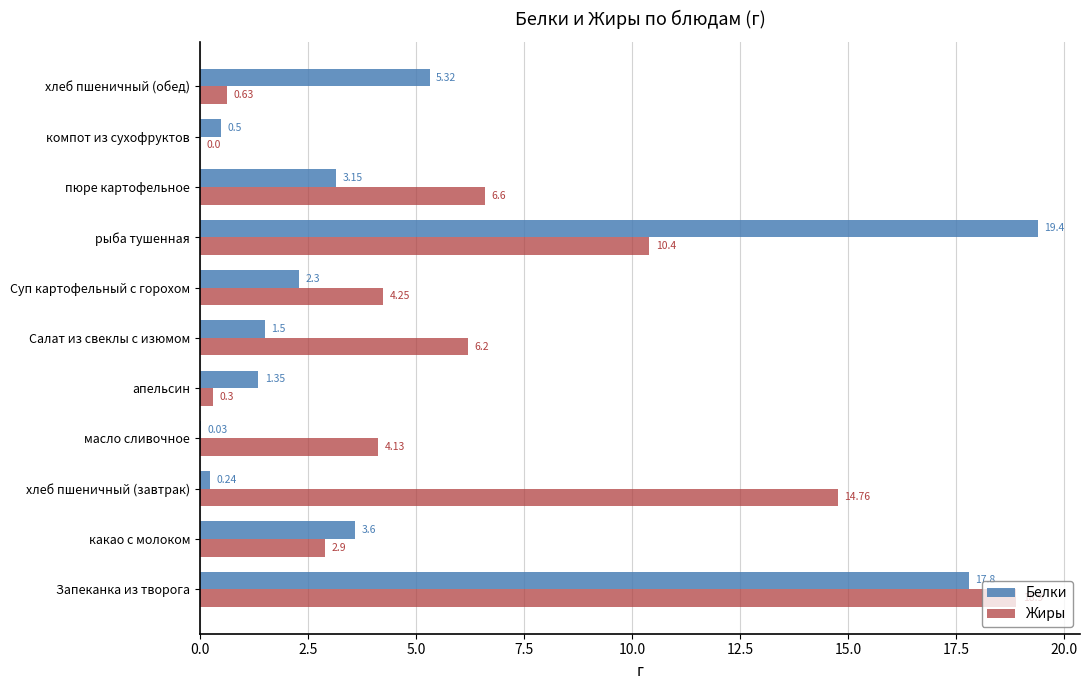

Is the value of Жиры at Запеканка из творога greater than the value of Белки at хлеб пшеничный (завтрак)?

Yes